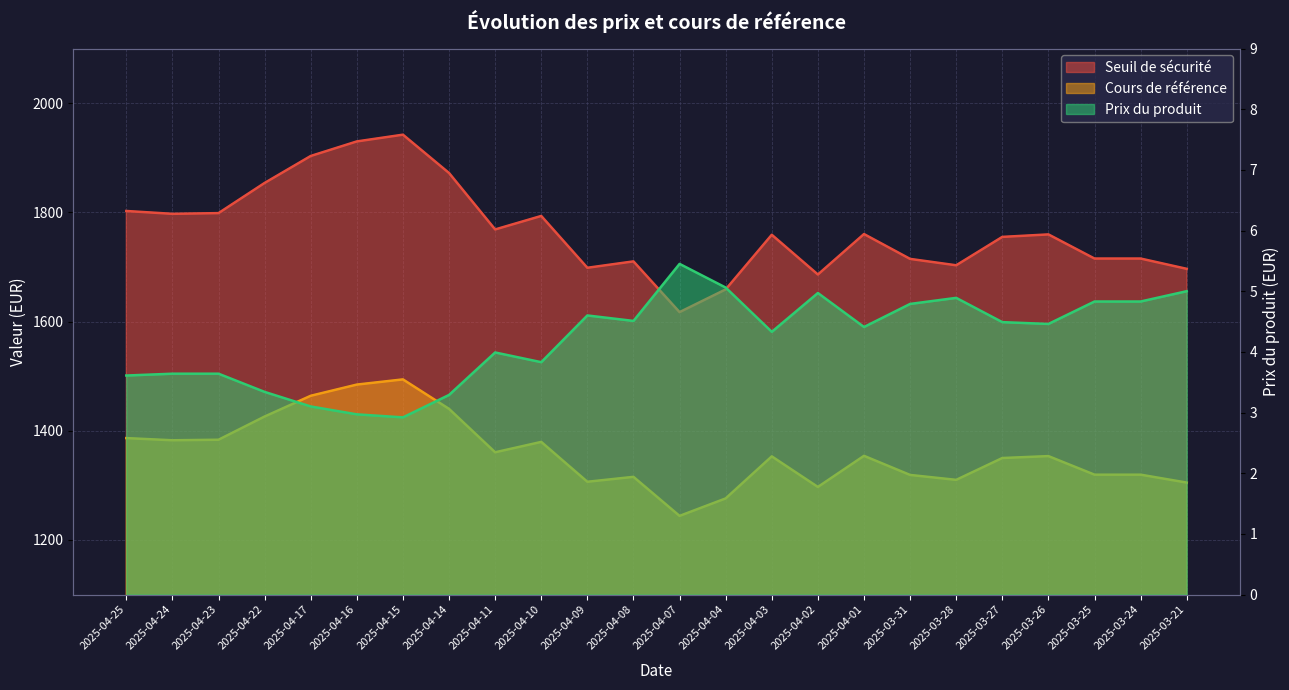

The value of Cours de référence at 2025-04-24 is 1382.5. True or false?

True